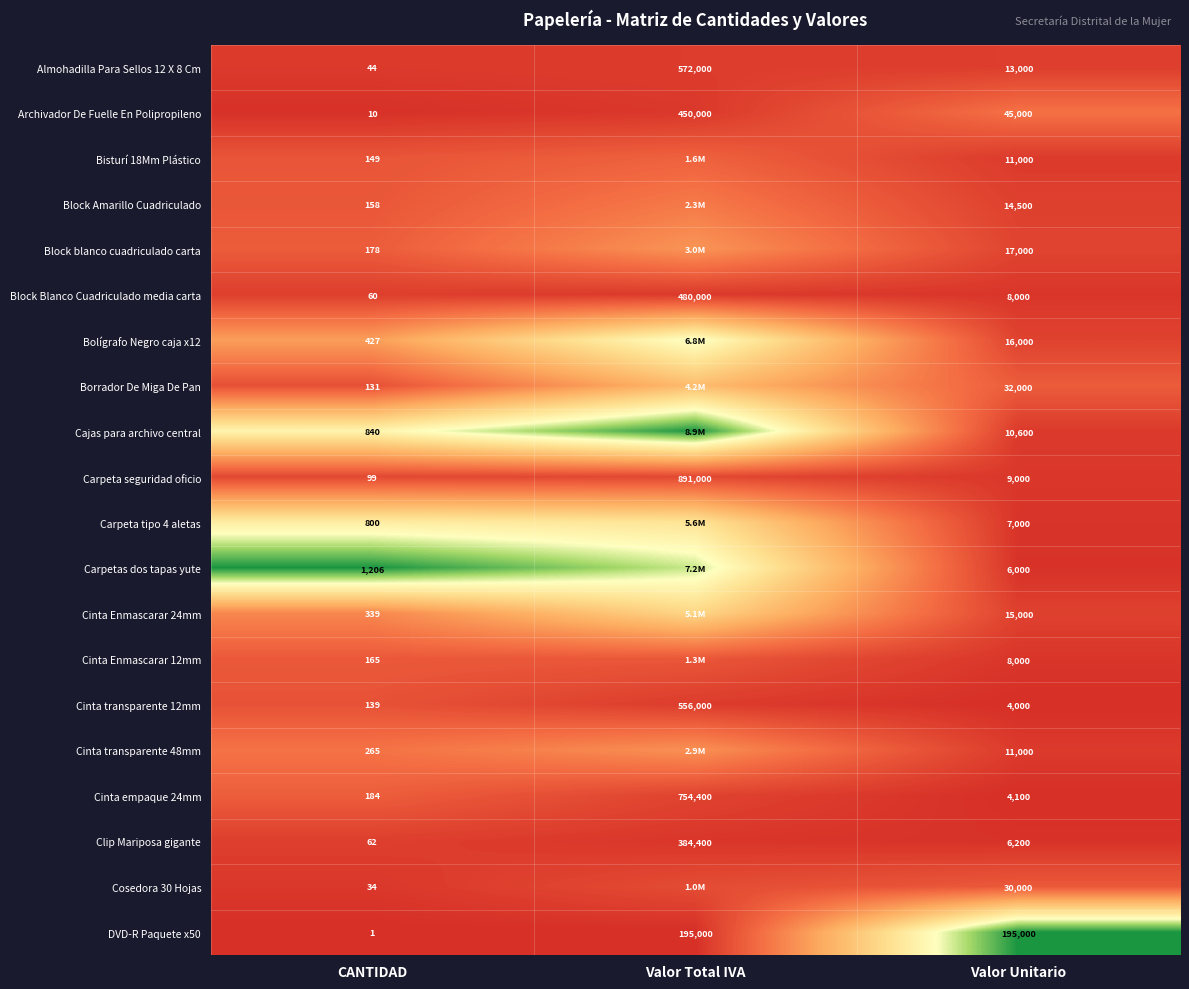

Is the value of Block Amarillo Cuadriculado at CANTIDAD greater than the value of Cajas para archivo central at Valor Unitario?

No